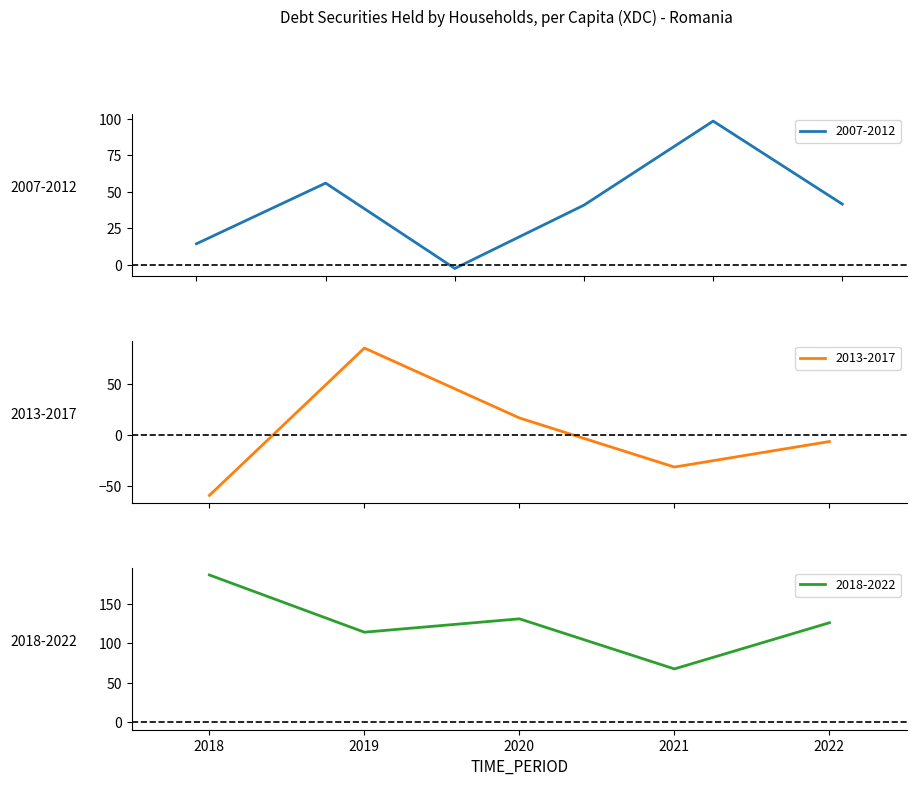

What is the maximum value for 2007-2012?

98.4